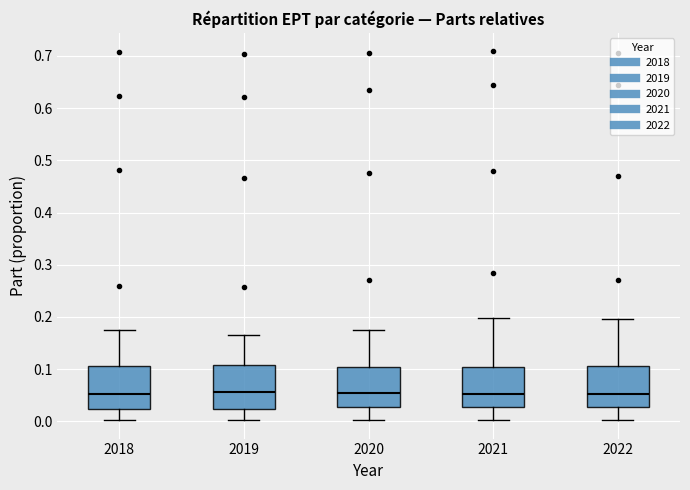

Reading left to right, transcribe this box plot: for each box, give where its median line is, the range the box spans, and where its two whiskers end, as read against the y-axis. The values are not printed on the chart, so give them approximately, as read against the axis.

2018: median 0.05, box 0.02 to 0.11, whiskers 0.00 to 0.18
2019: median 0.06, box 0.02 to 0.11, whiskers 0.00 to 0.16
2020: median 0.05, box 0.03 to 0.10, whiskers 0.00 to 0.18
2021: median 0.05, box 0.03 to 0.10, whiskers 0.00 to 0.20
2022: median 0.05, box 0.03 to 0.11, whiskers 0.00 to 0.20